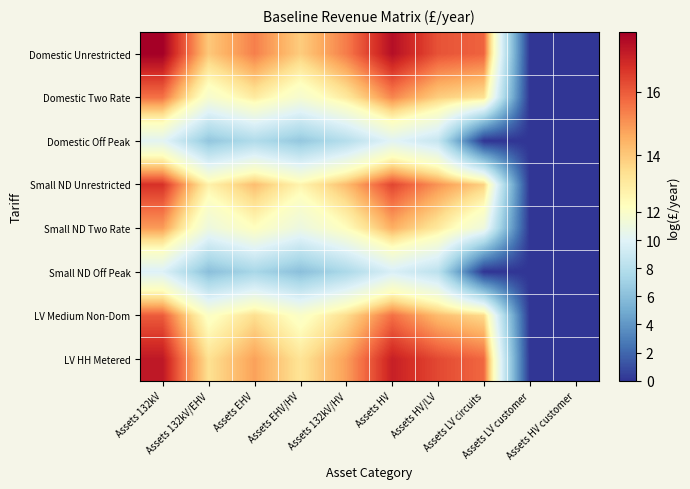

Which series has the largest range (max minus min)?

Domestic Unrestricted